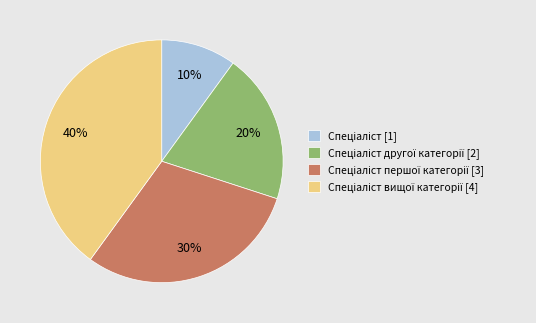

How many slices are in this pie chart?

4